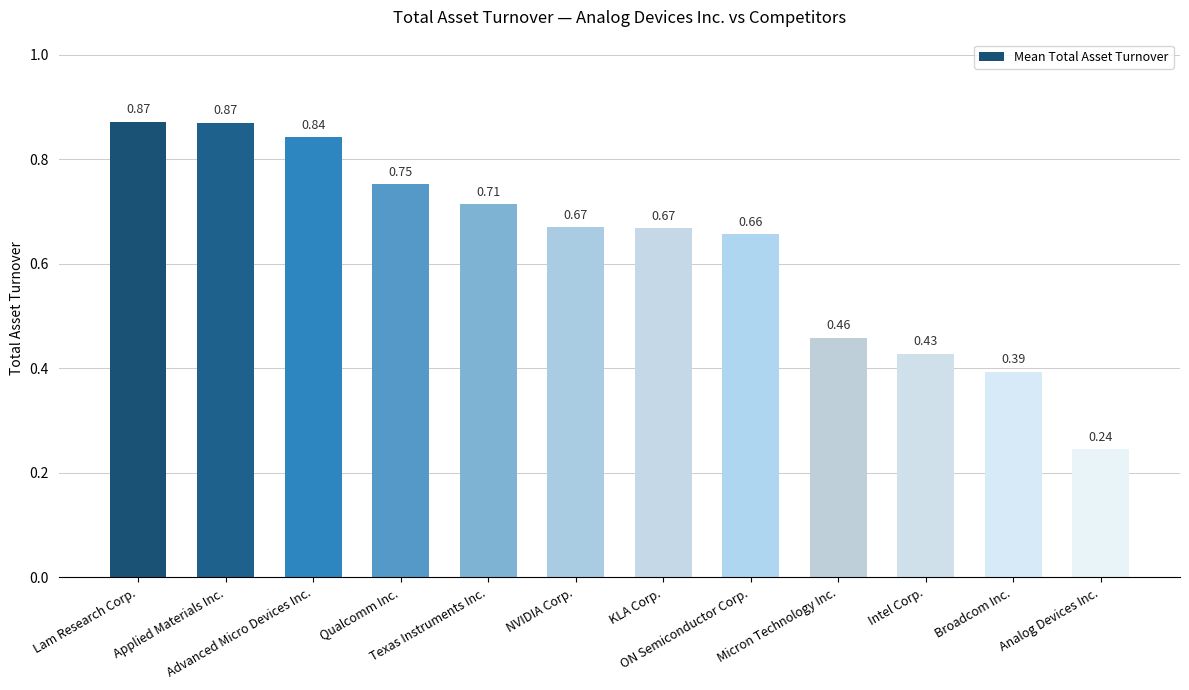

The value at Applied Materials Inc. is 0.3. True or false?

False